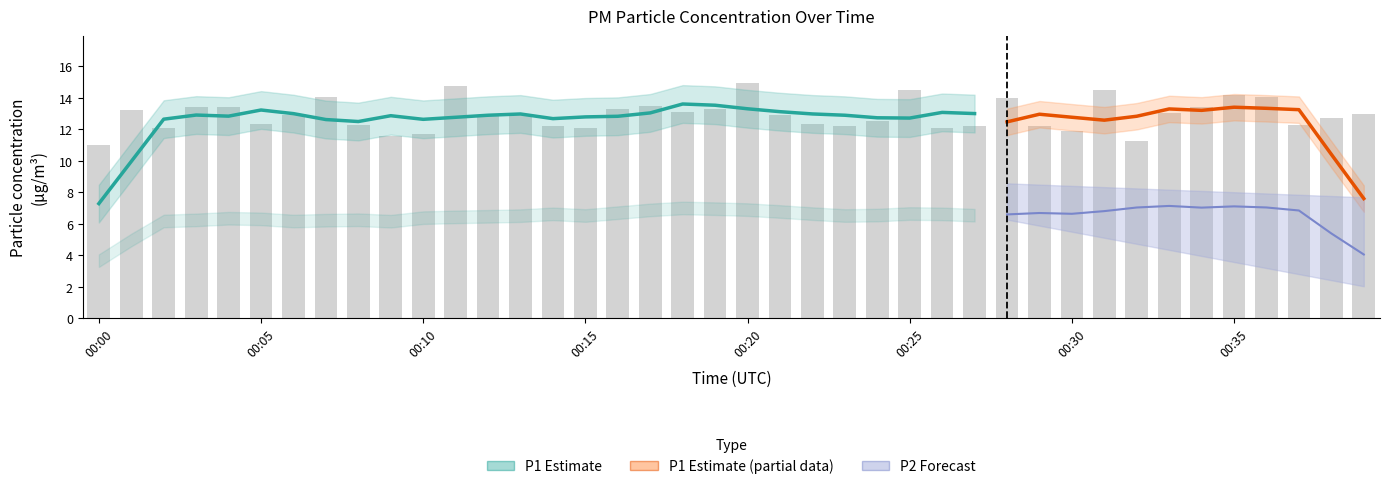

Does the chart contain any negative values?

No